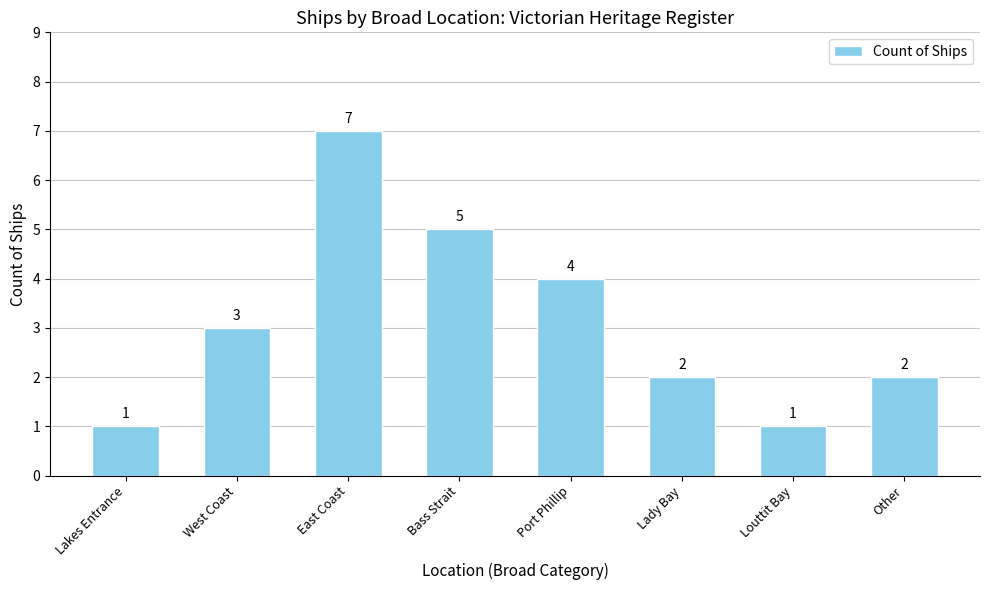

Are the bars grouped side by side (vs. stacked)?

No